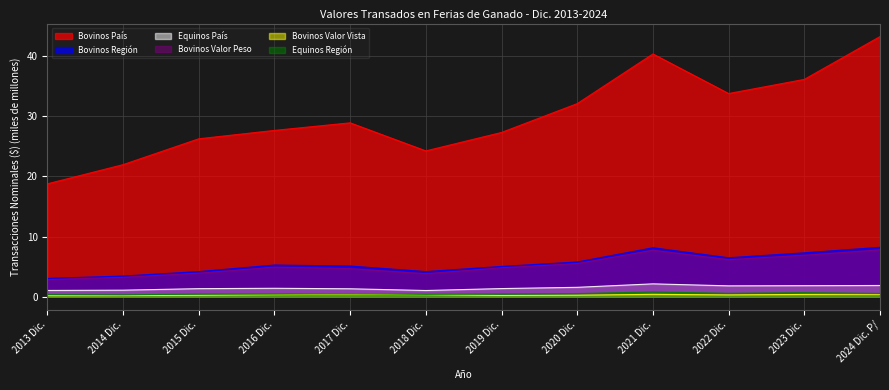

The value of Bovinos Valor Peso at 2017 Dic. is 4.7. True or false?

True